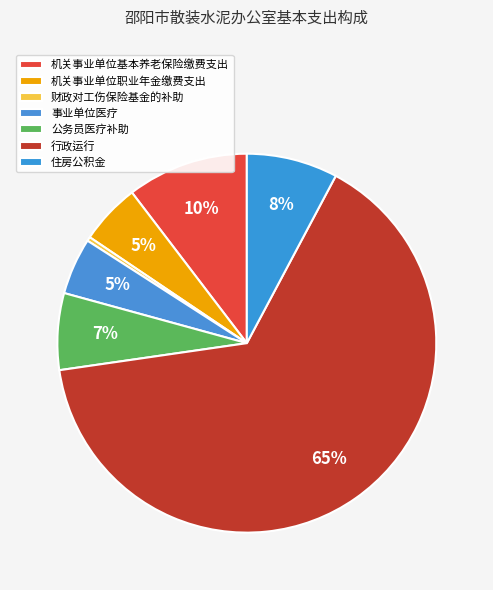

Is the sum of 机关事业单位基本养老保险缴费支出 and 行政运行 greater than half?

Yes